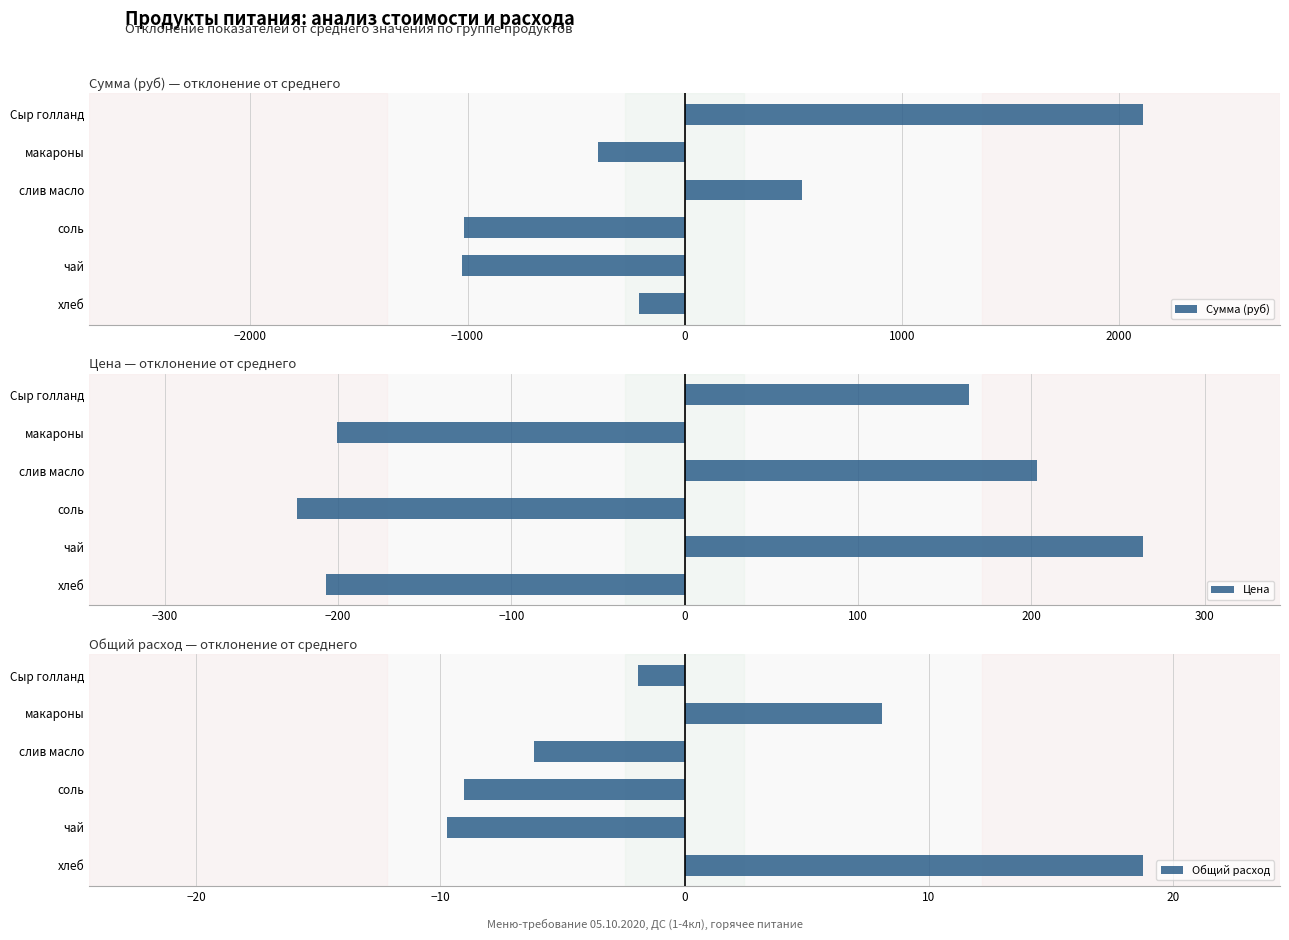

How many positive values does the Цена series have?

3